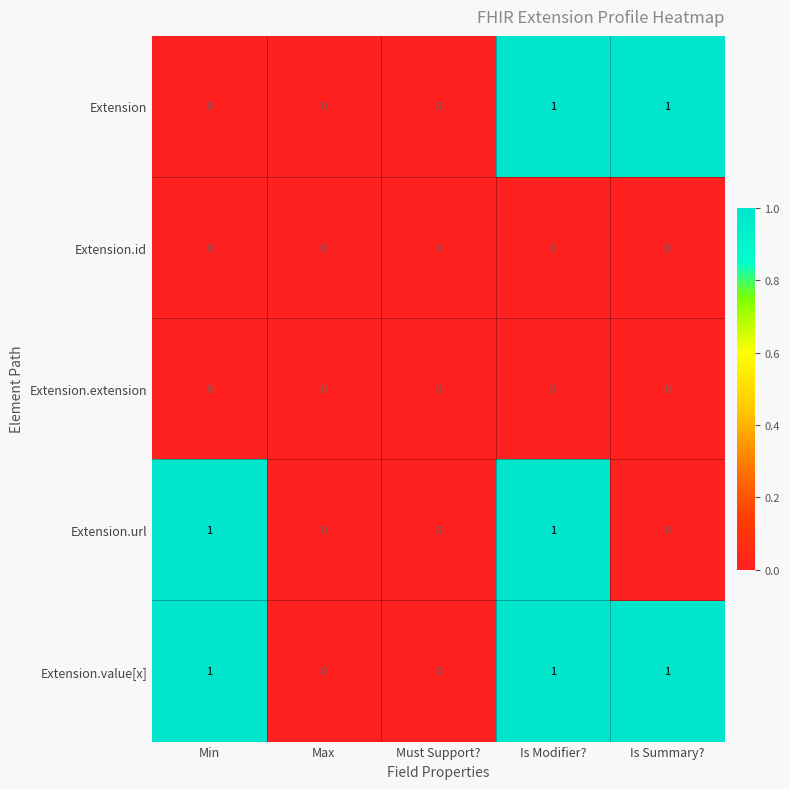

Count the number of categories in the chart.

5